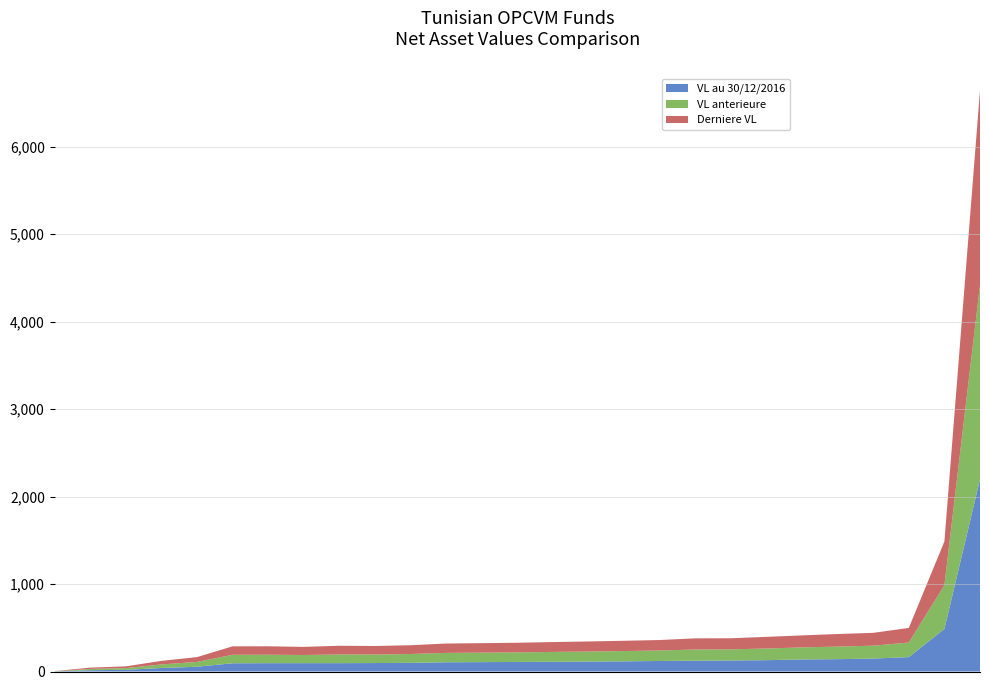

What is the maximum value for VL au 30/12/2016?

2197.2